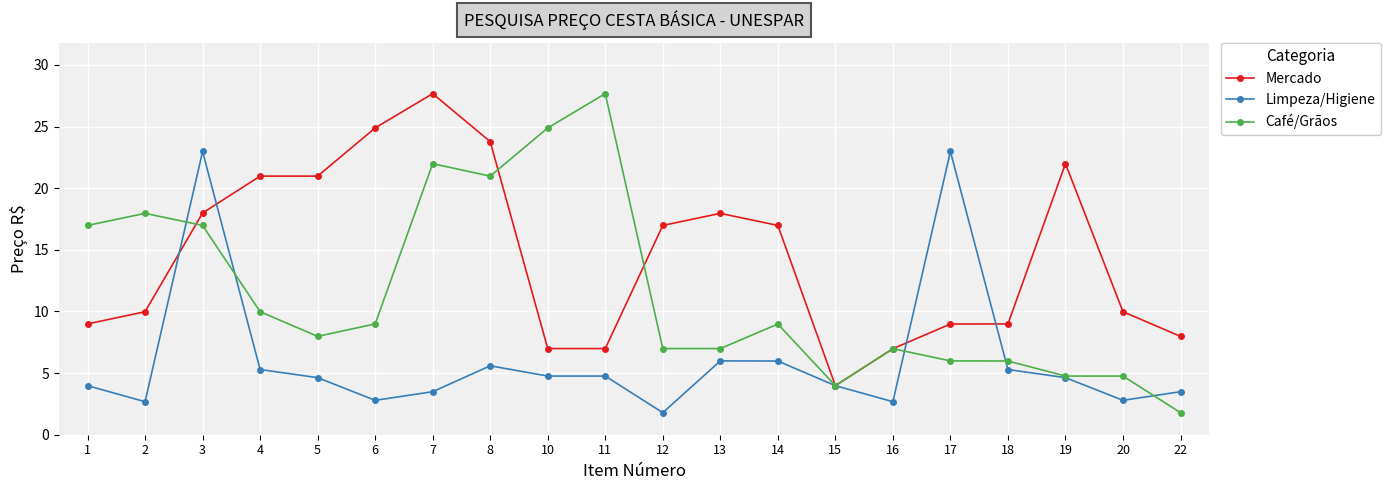

What are all the series names shown in the legend?

Mercado, Limpeza/Higiene, Café/Grãos